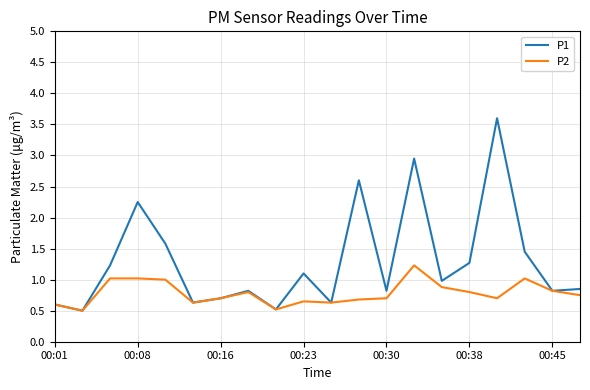

Which series has the widest spread of values?

P1